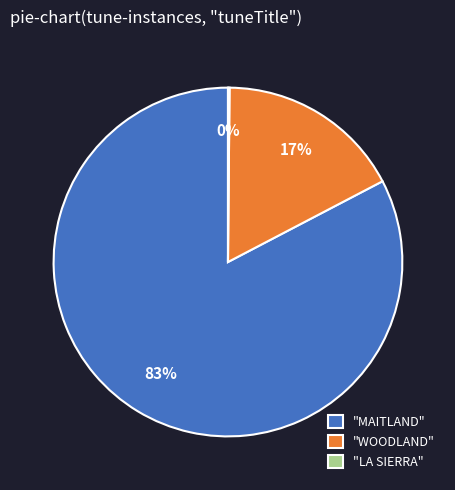

Which has a higher value, "MAITLAND" or "WOODLAND"?

"MAITLAND"